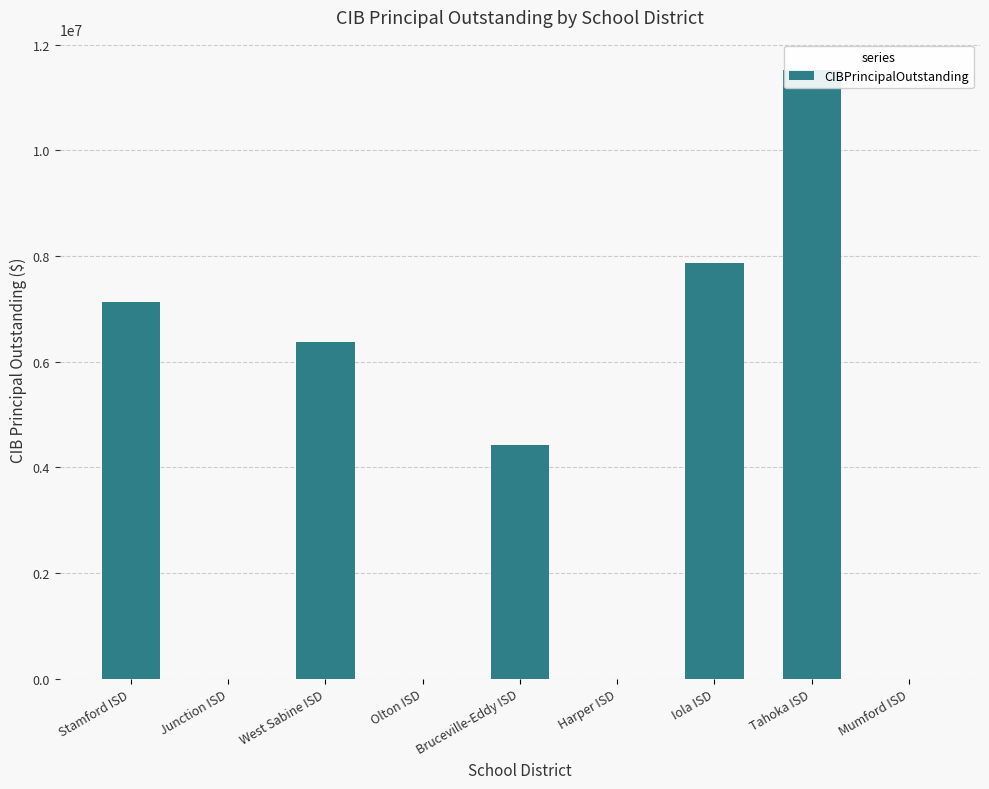

Rank the categories by value from lowest to highest.

Junction ISD, Olton ISD, Harper ISD, Mumford ISD, Bruceville-Eddy ISD, West Sabine ISD, Stamford ISD, Iola ISD, Tahoka ISD